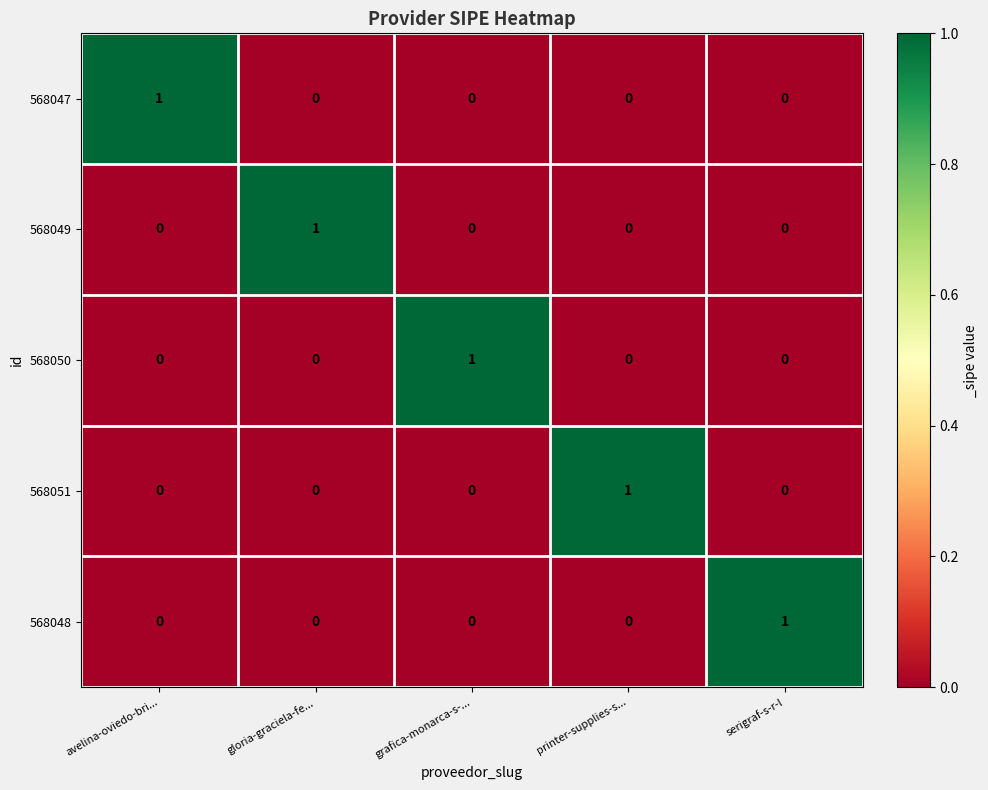

What is the spread (max minus min) of values at printer-supplies-s...?

1